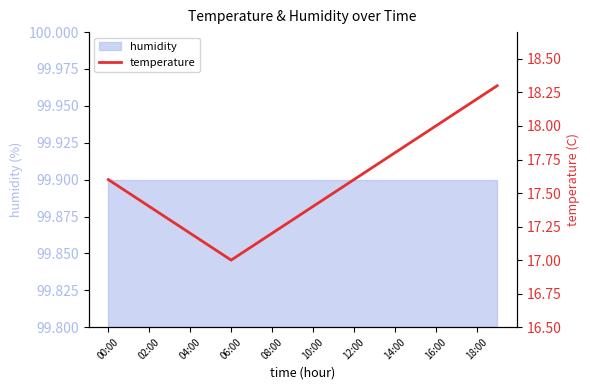

True or false: the data shows 17.4 at 10:00.

True